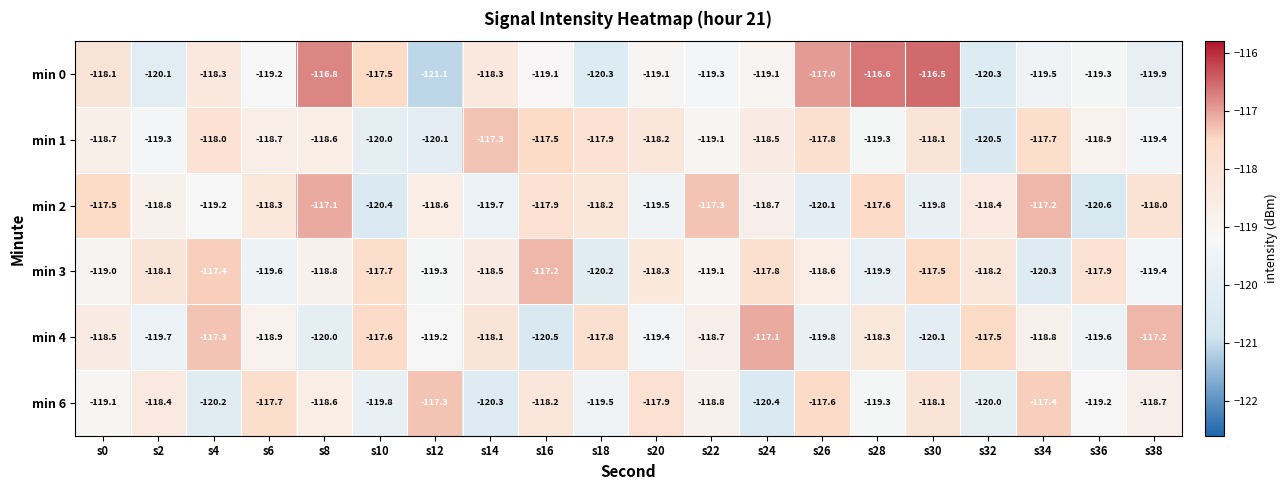

Which category has the highest value across all series?

s30